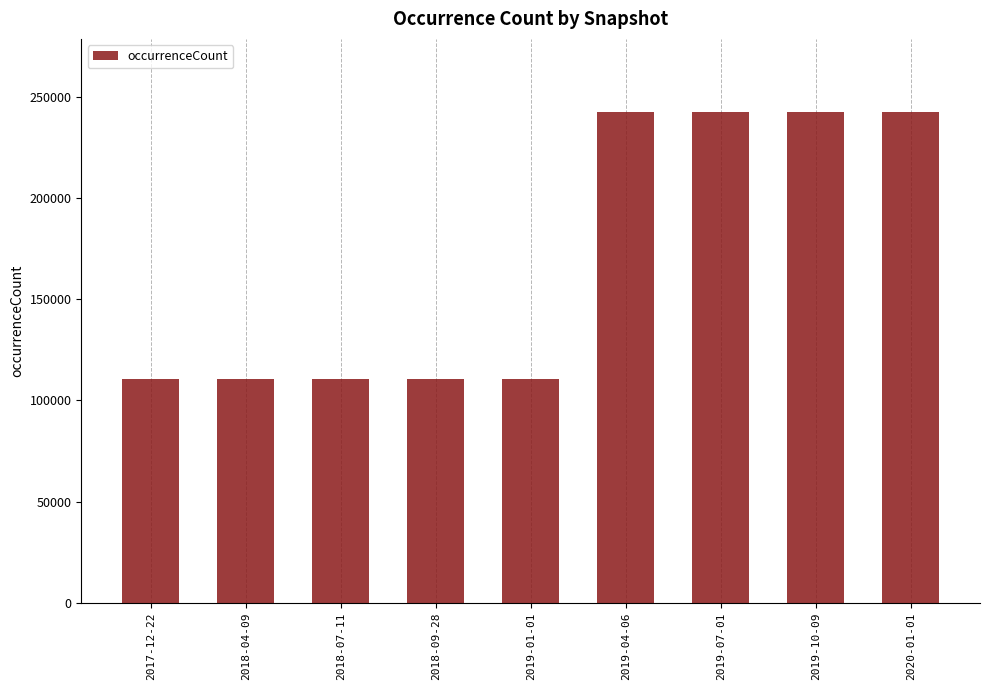

What is the greatest value displayed?

242250